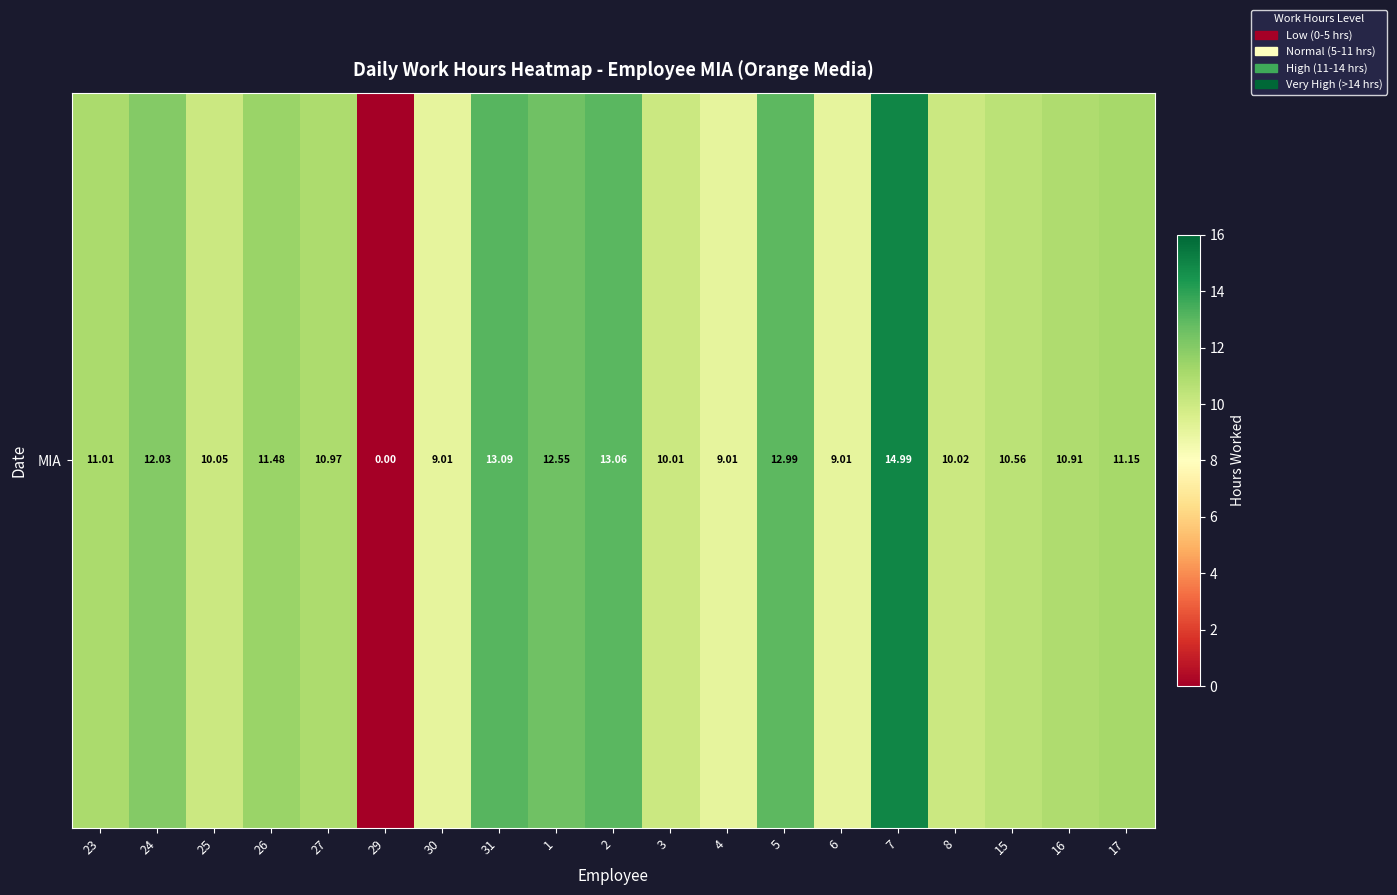

Reading left to right, extract all data points from this chart.

23=11.0	24=12.0	25=10.1	26=11.5	27=11.0	29=0.0	30=9.0	31=13.1	1=12.6	2=13.1	3=10.0	4=9.0	5=13.0	6=9.0	7=15.0	8=10.0	15=10.6	16=10.9	17=11.2